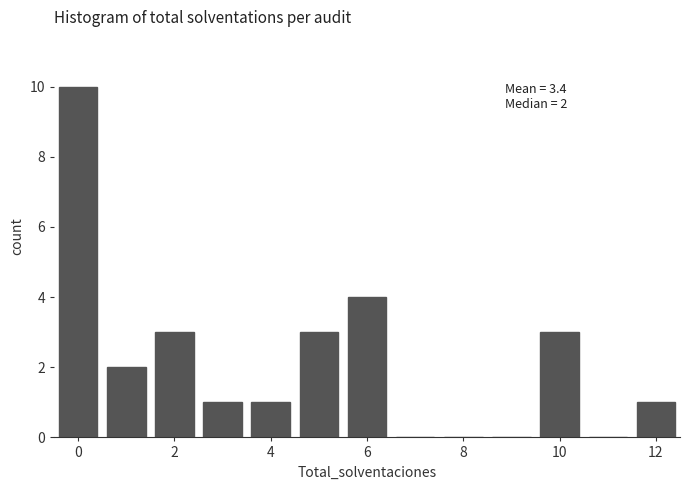

Over which range of the x-axis is the bar tallest?

-0.5 to 0.5